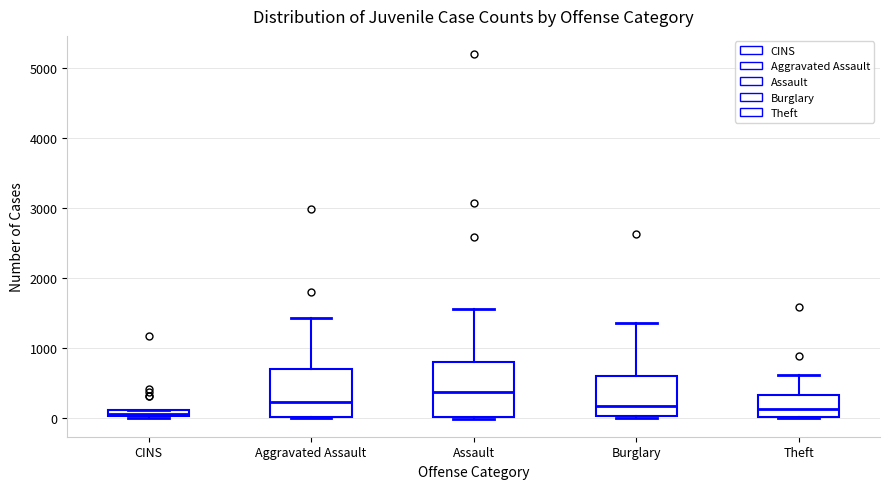

Comparing the boxes themselves (not the whiskers), which one is the tallest?

Assault